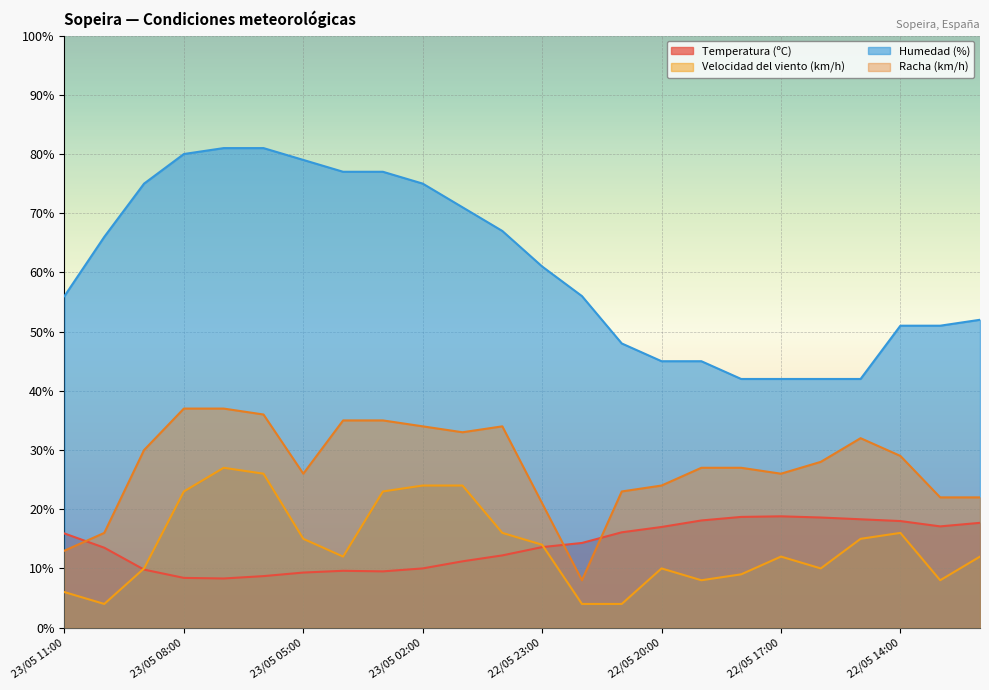

How many lines are shown in the chart?

4